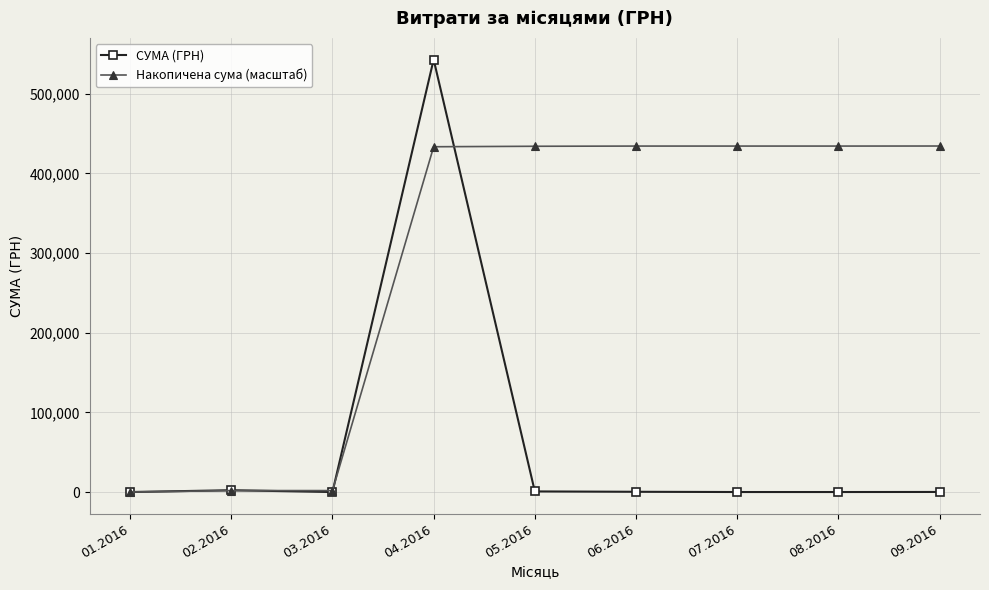

Read the Накопичена сума (масштаб) value at 08.2016.

434351.0